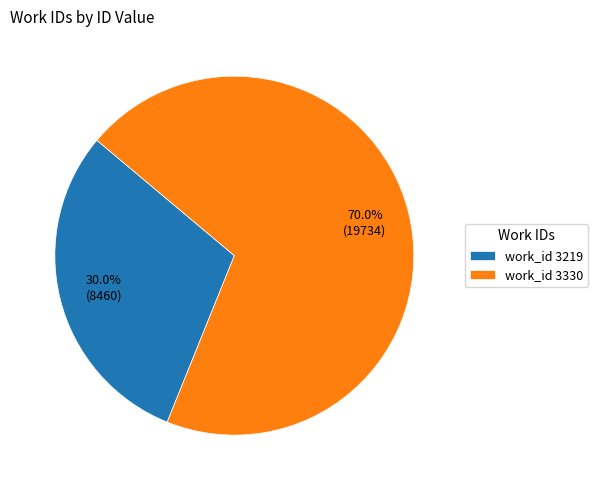

What is the ratio of the value at work_id 3219 to the value at work_id 3330?

0.4